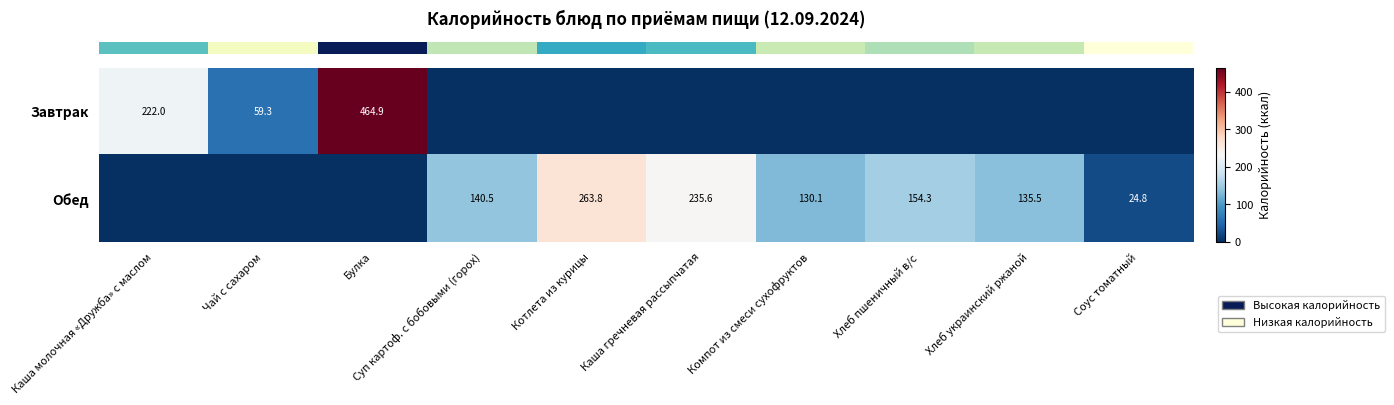

Read the row_0 value at Каша молочная «Дружба» с маслом.

222.0